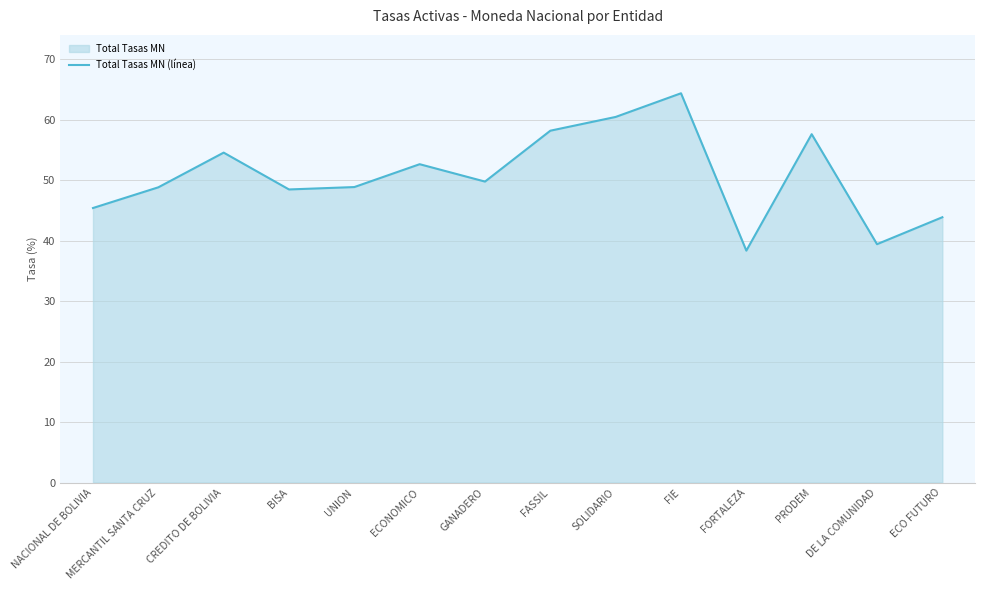

Rank the categories by value from lowest to highest.

FORTALEZA, DE LA COMUNIDAD, ECO FUTURO, NACIONAL DE BOLIVIA, BISA, MERCANTIL SANTA CRUZ, UNION, GANADERO, ECONOMICO, CREDITO DE BOLIVIA, PRODEM, FASSIL, SOLIDARIO, FIE